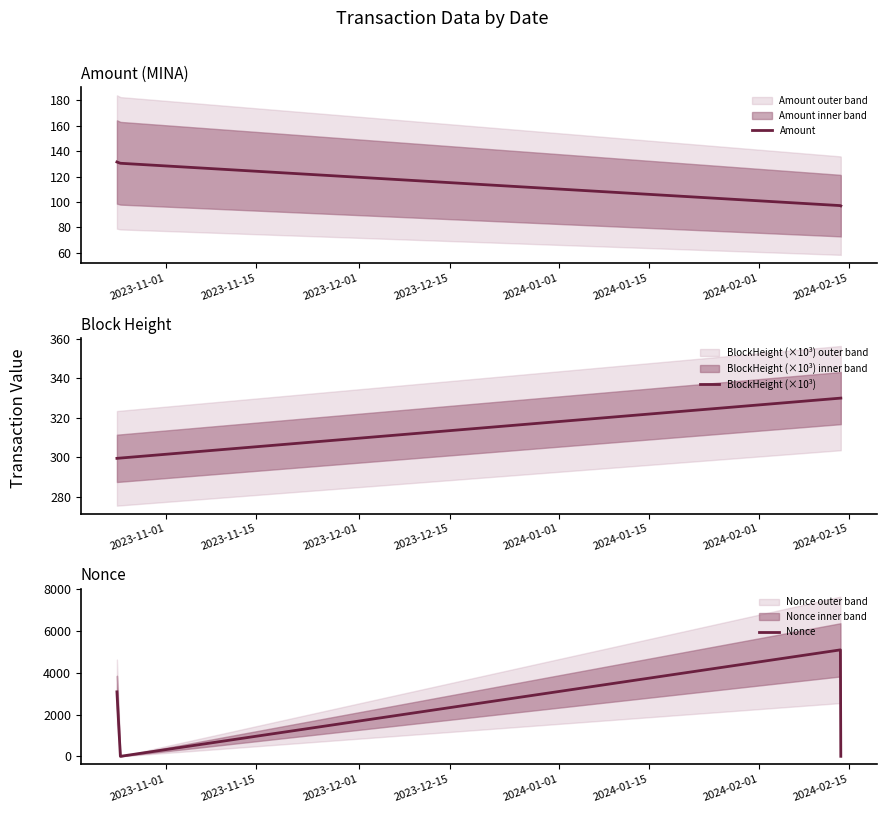

What is the difference between the second highest and second lowest values in the Nonce series?

3087